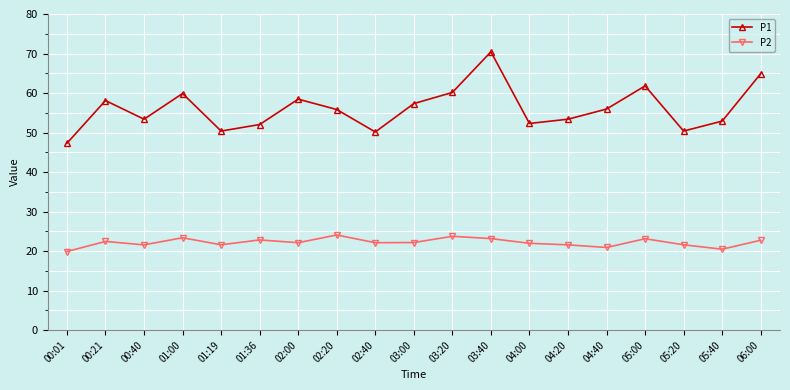

True or false: P1 has a value of 60.1 at 03:20.

True